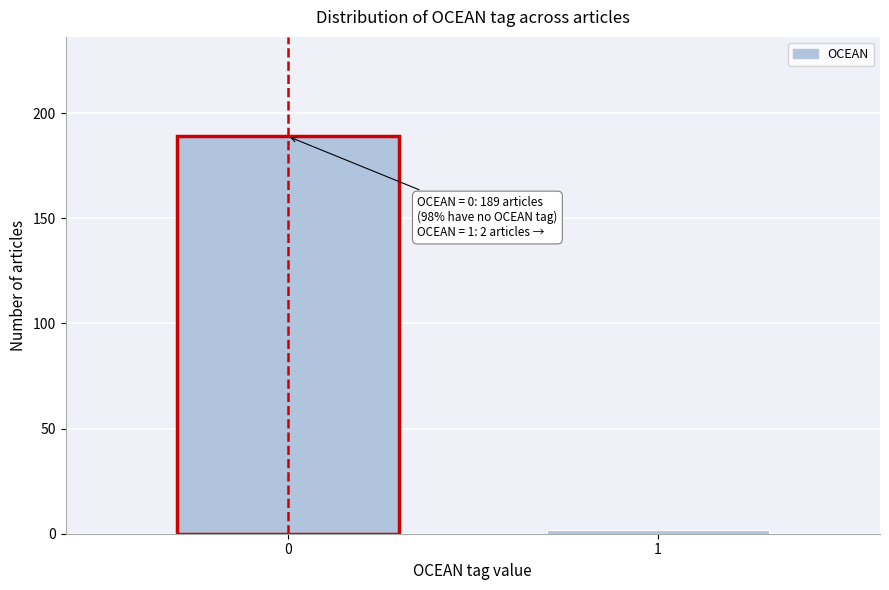

Reading left to right, transcribe all the data shown in this chart.

189	2